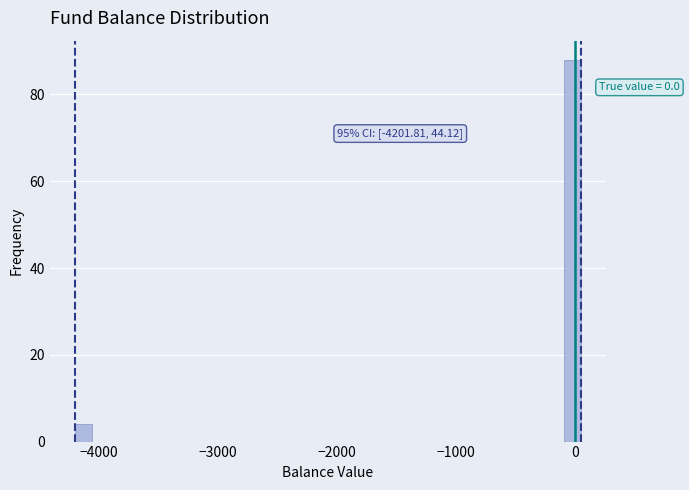

Read against the x-axis, roughly where is the centre of the tallest bar?

0